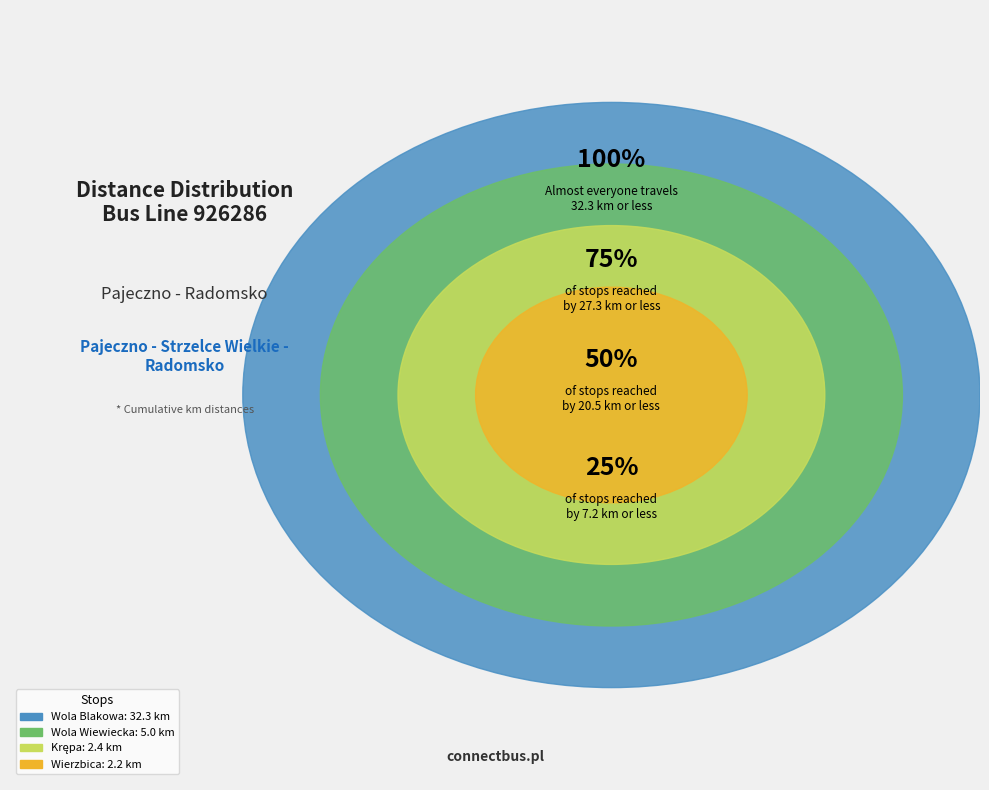

How many slices are in this pie chart?

4